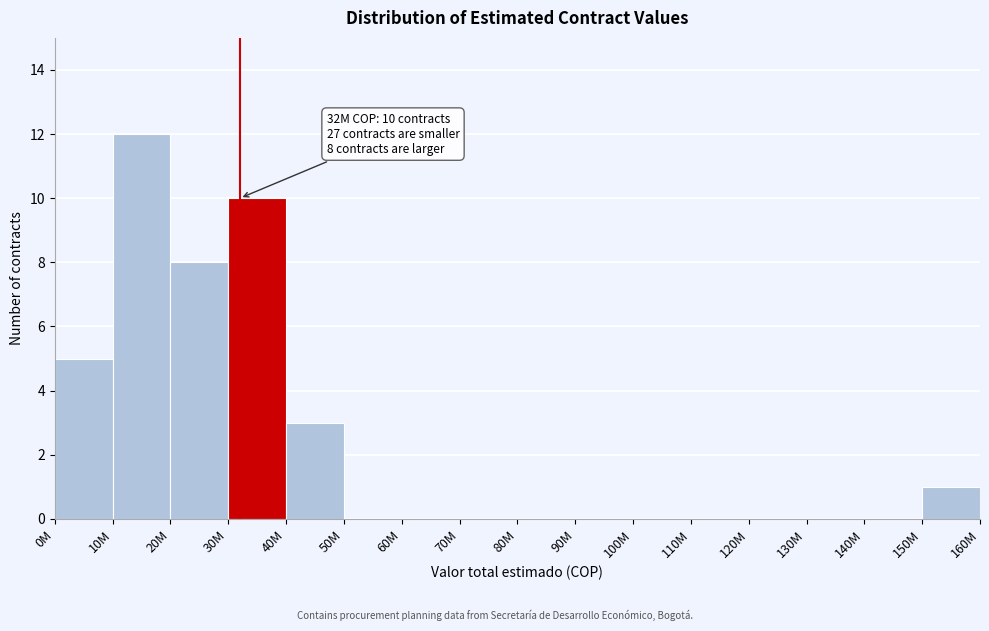

Reading right to left, list all the values displayed in this chart.

150M=1	140M=0	130M=0	120M=0	110M=0	100M=0	90M=0	80M=0	70M=0	60M=0	50M=0	40M=3	30M=10	20M=8	10M=12	0M=5